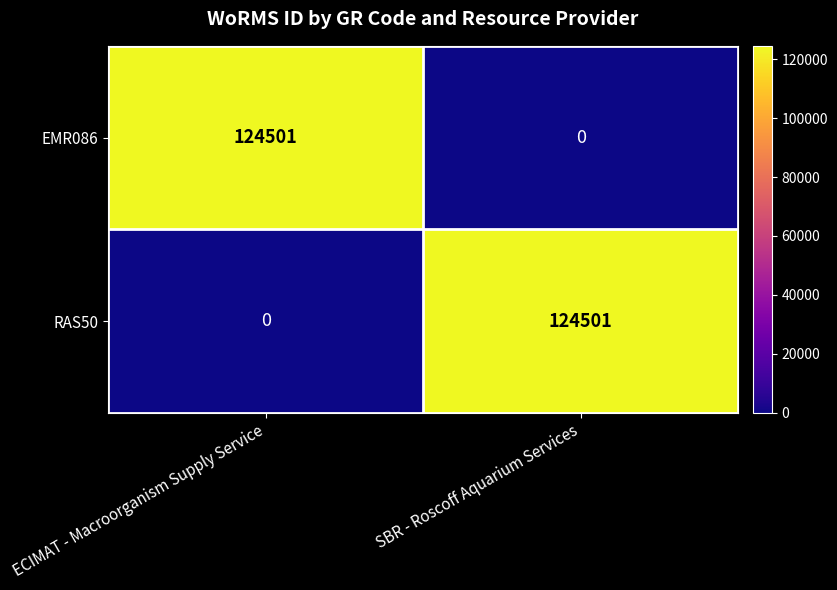

What is the spread (max minus min) of values at SBR - Roscoff Aquarium Services?

124501